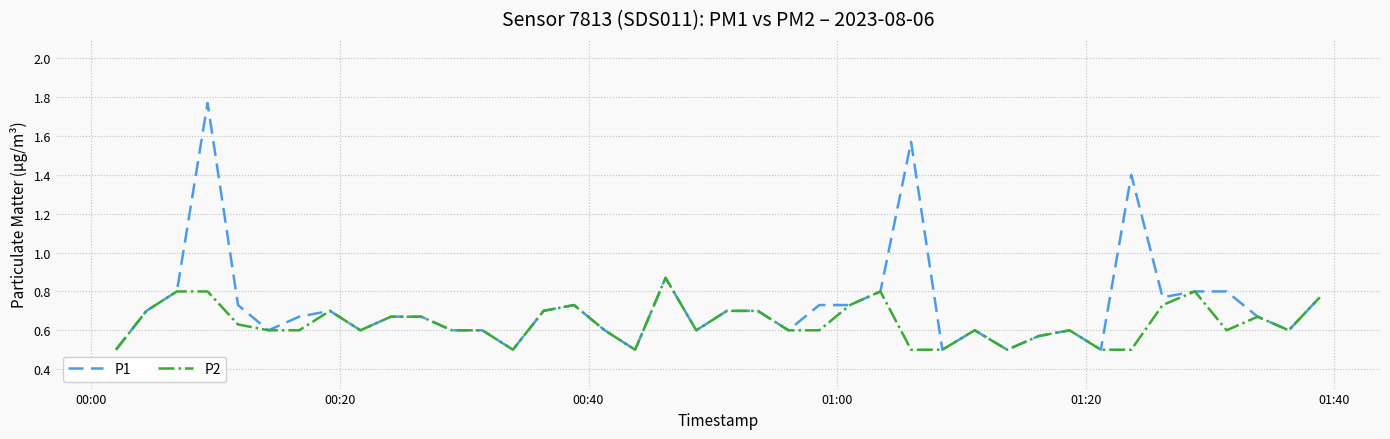

Which series has the widest spread of values?

P1